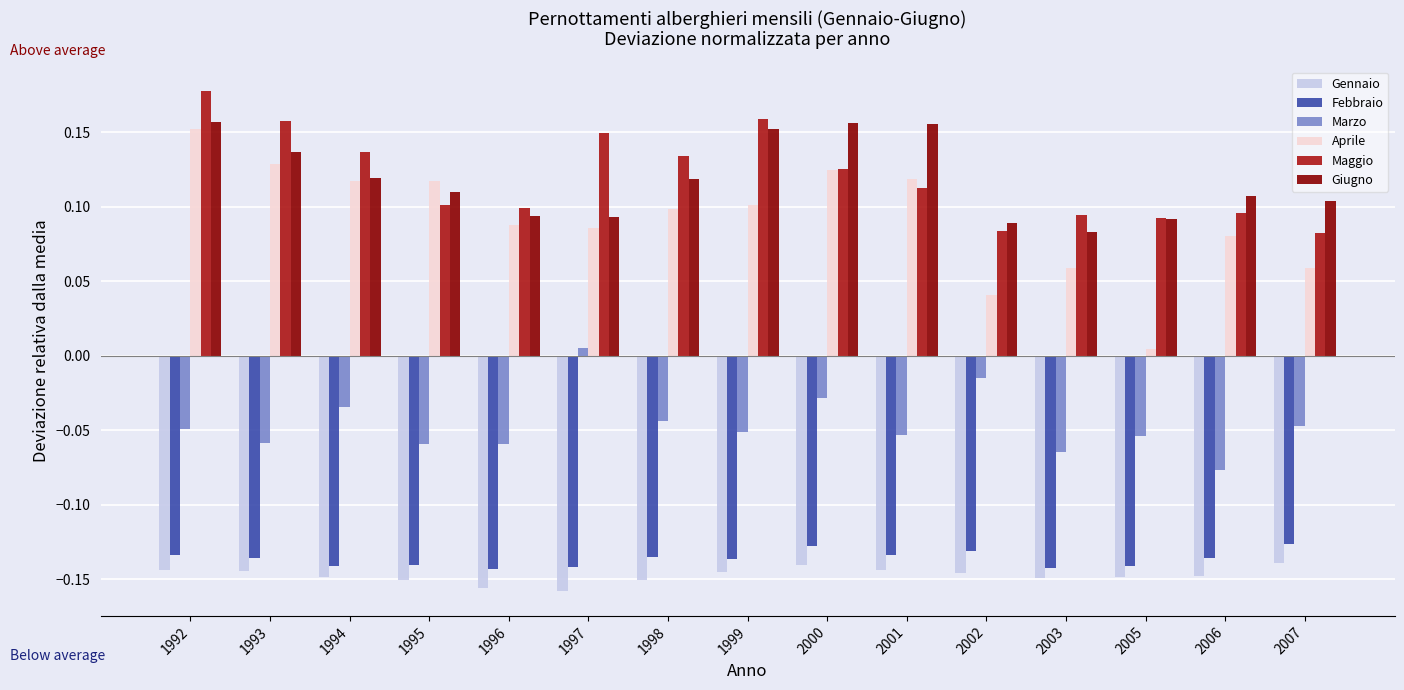

How many bars are there in total?

90